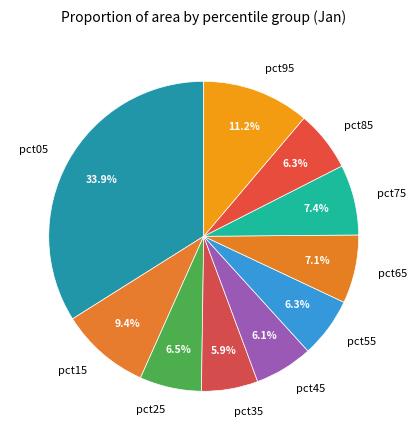

What is the largest slice in the pie chart?

pct05